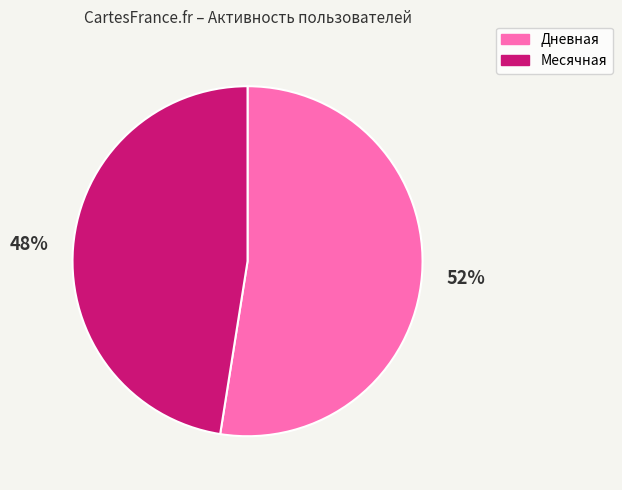

Is there any slice that represents more than half of the pie?

Yes